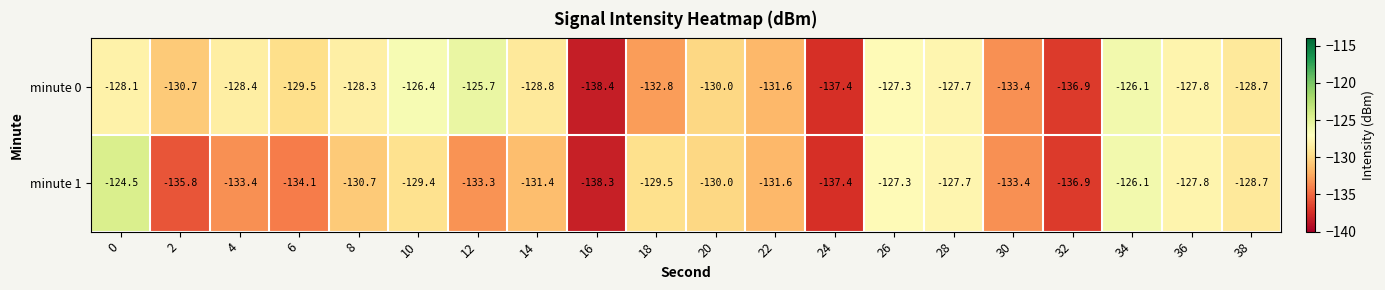

At how many categories does at least one series exceed -132?

16